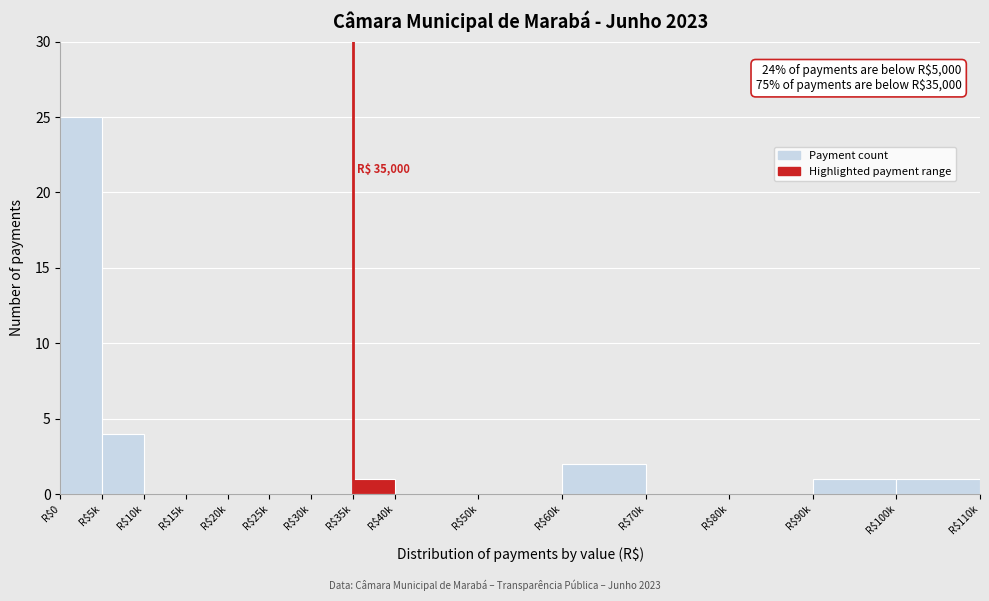

True or false: the data shows 0 at R$50k.

True